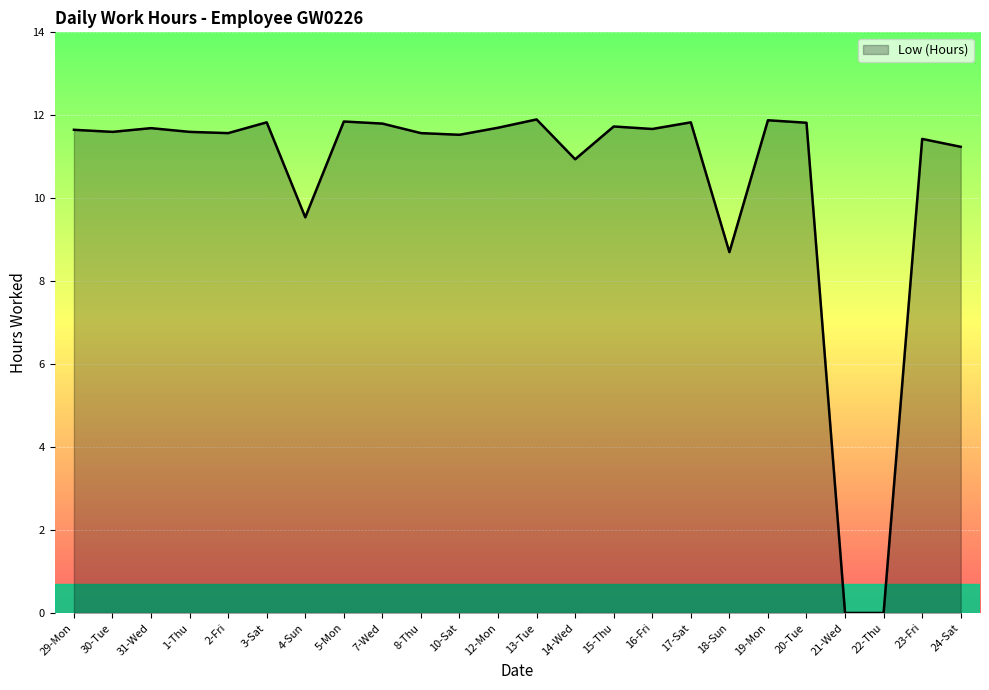

What is the maximum value shown in the chart?

11.9